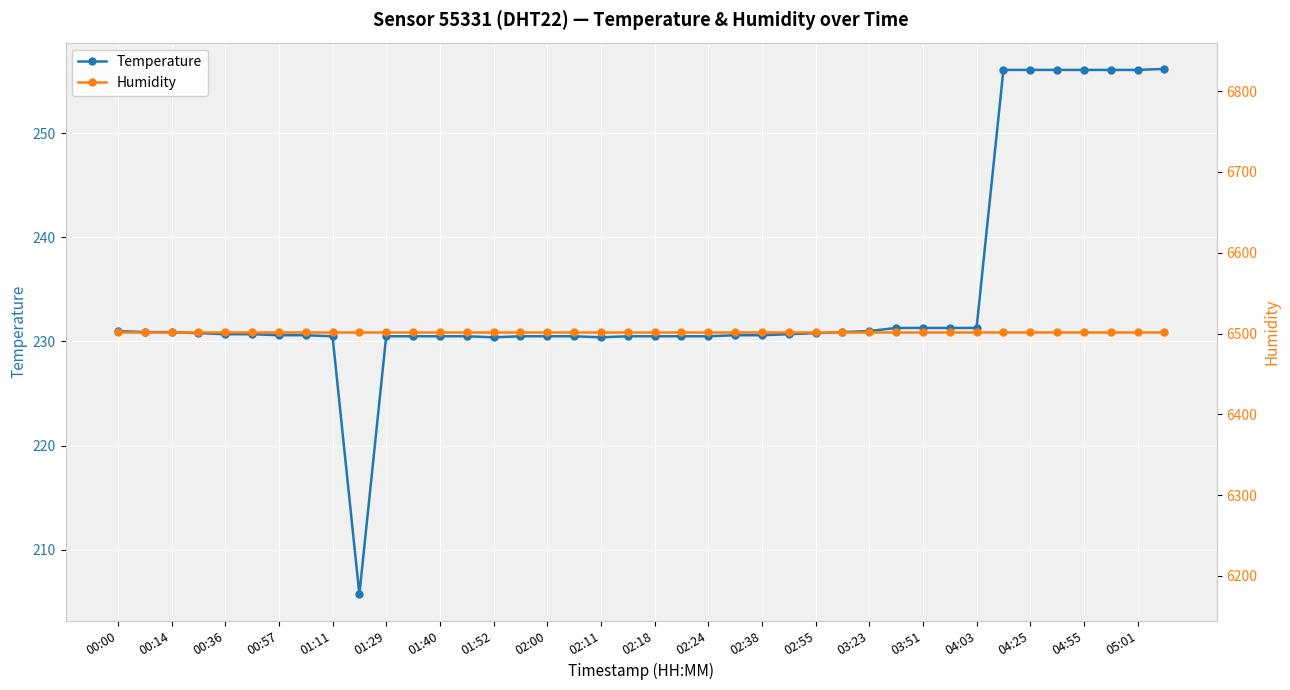

What is the maximum value shown in the chart?

6502.4